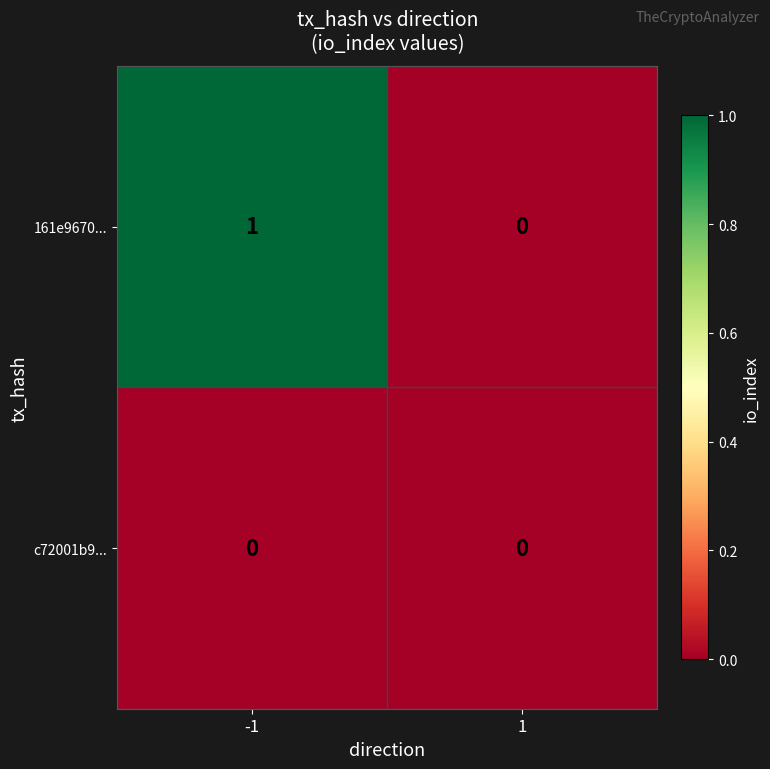

What is the greatest value displayed?

1